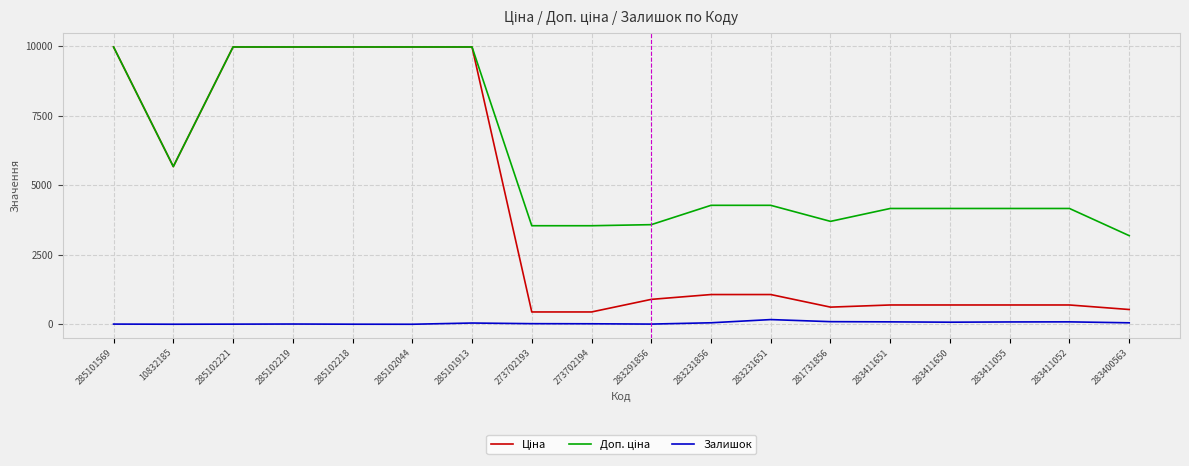

How many lines are shown in the chart?

3